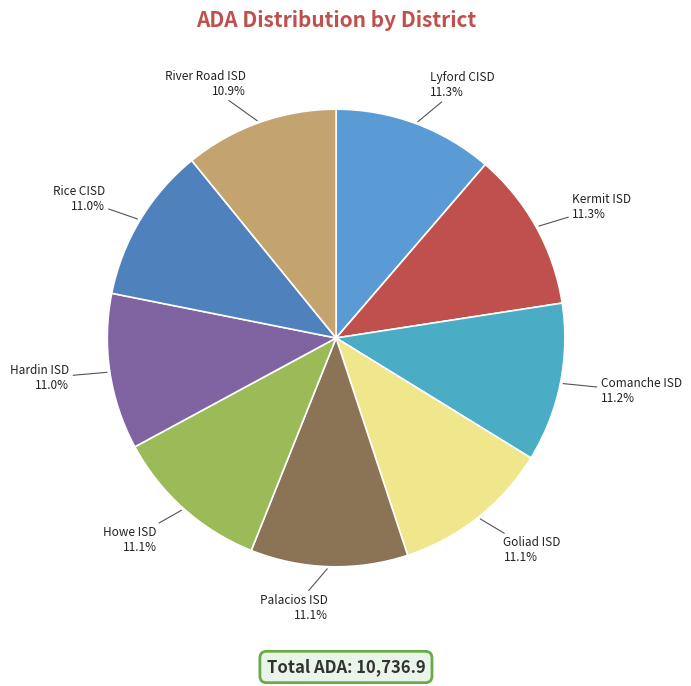

Count the number of slices in the pie.

9